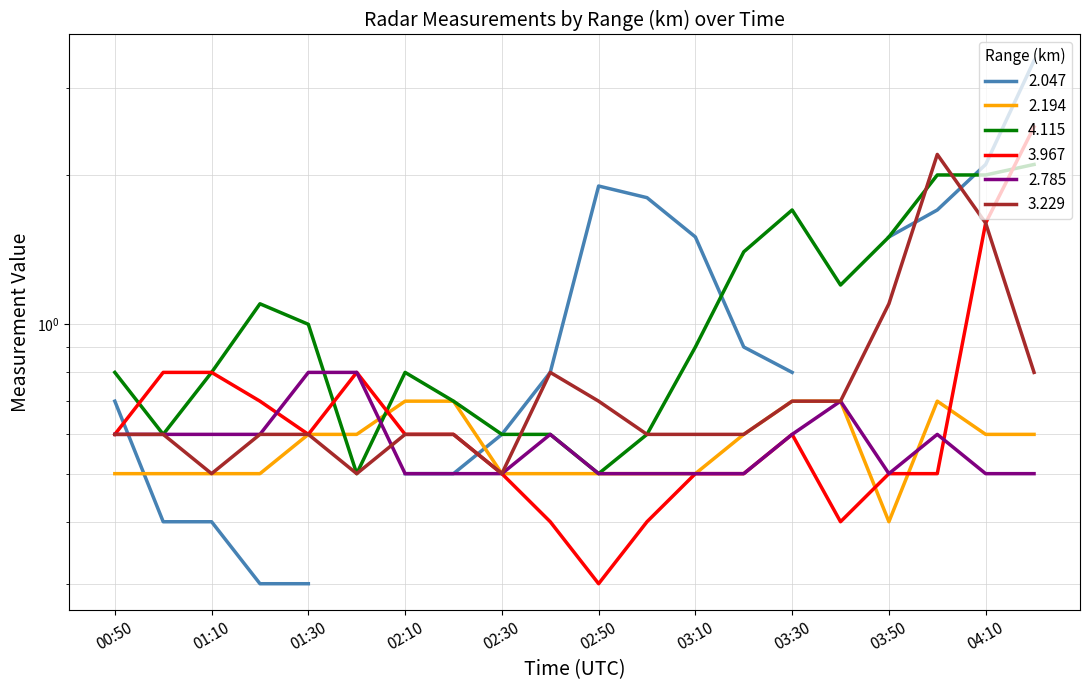

How many intersections are there between 4.115 and 2.785?

2